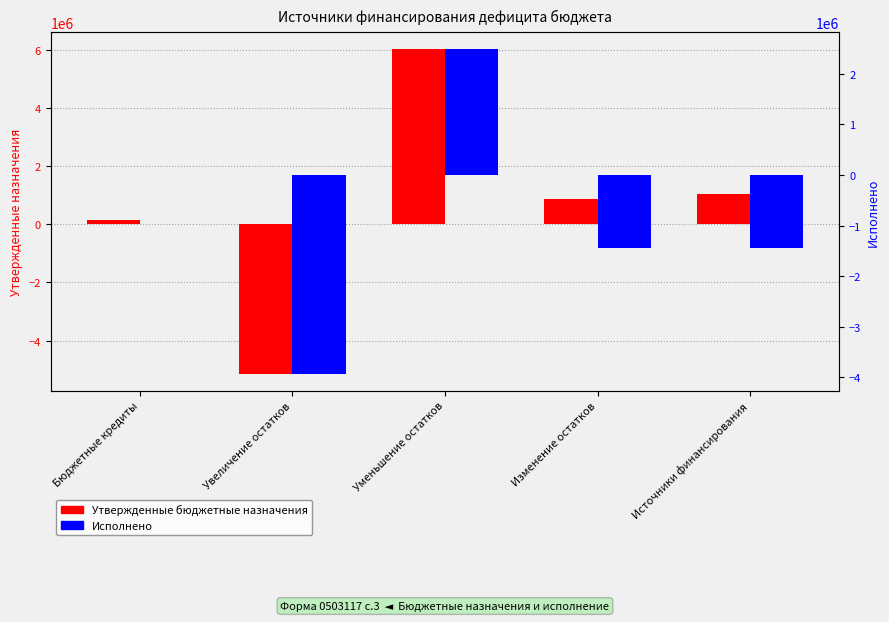

Is it true that Исполнено equals 1599900.5 at Уменьшение остатков?

False